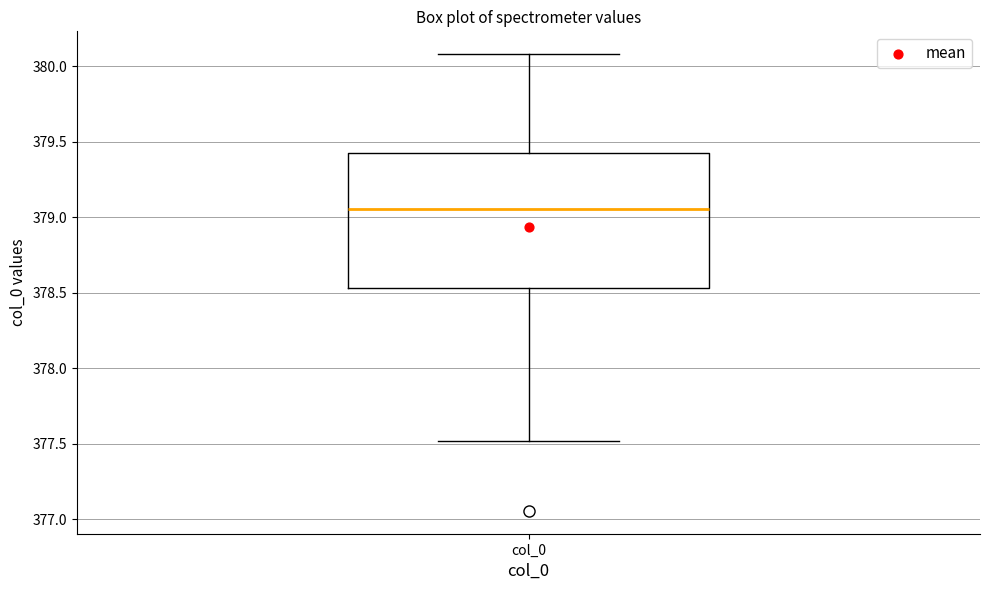

Where does the lower whisker of the box for col_0 end on the y-axis? The values are not printed on the chart, so give them approximately, as read against the axis.

377.50